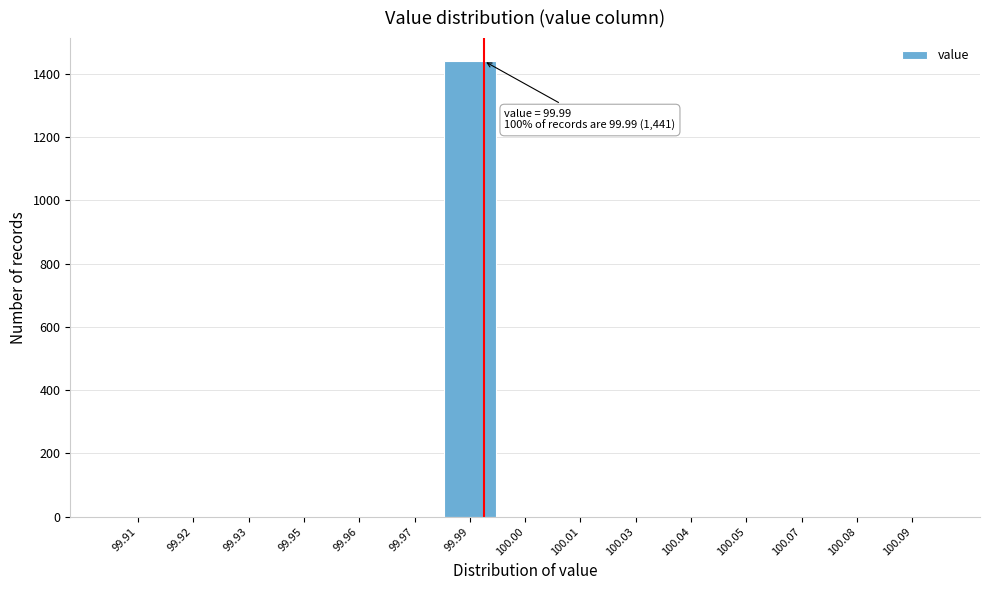

Reading left to right, list all the values displayed in this chart.

99.91=0	99.92=0	99.93=0	99.95=0	99.96=0	99.97=0	99.99=1441	100.00=0	100.01=0	100.03=0	100.04=0	100.05=0	100.07=0	100.08=0	100.09=0